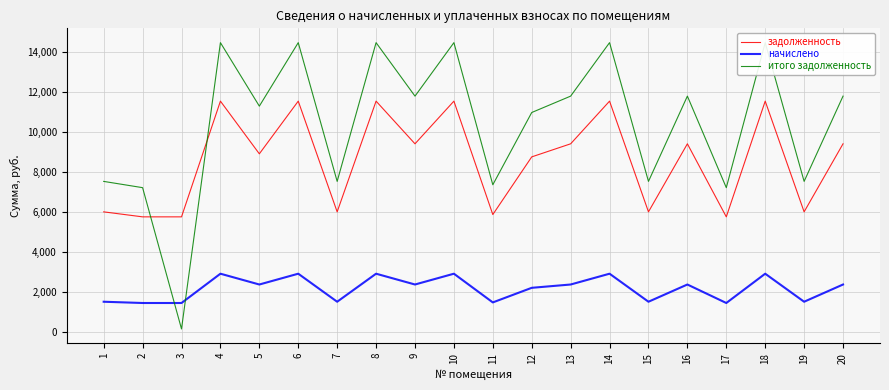

At which category does the chart reach its peak across all series?

4